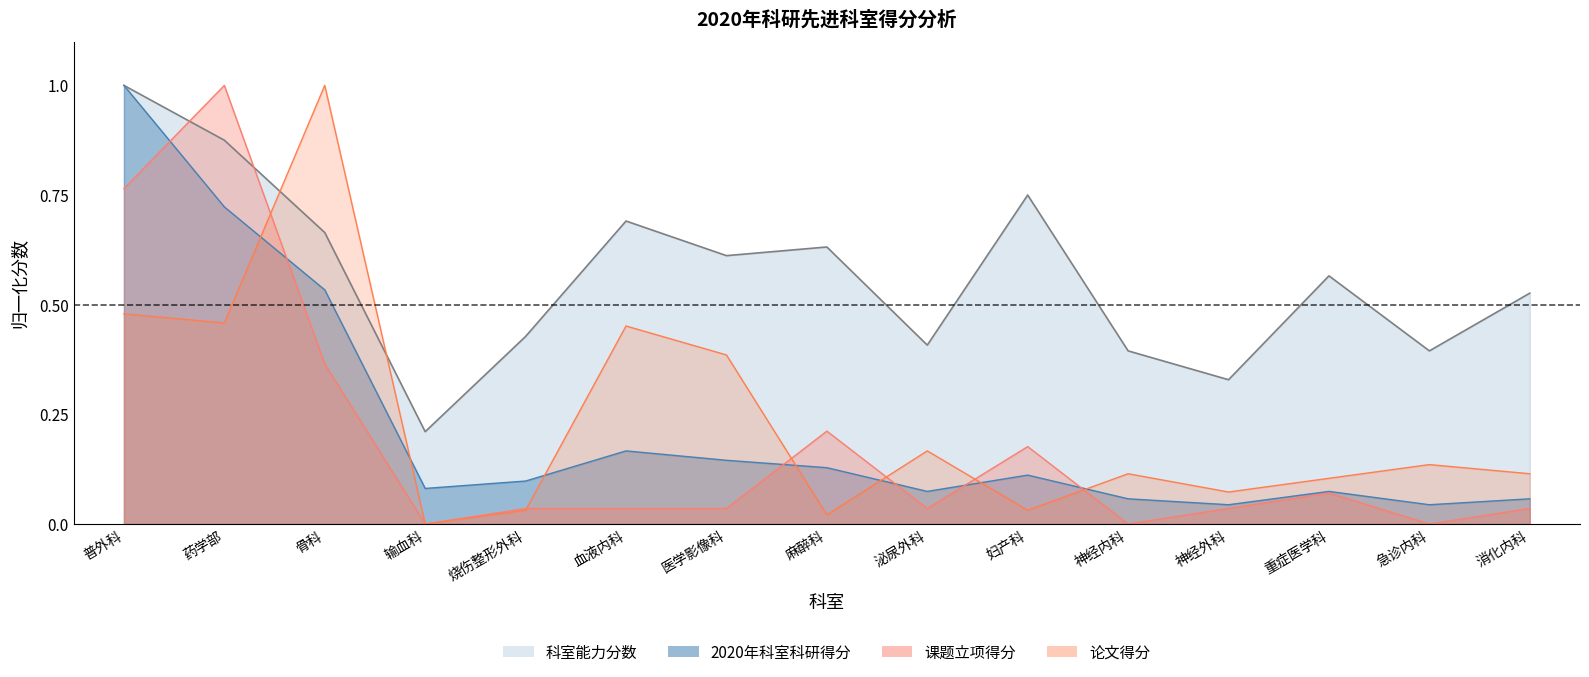

True or false: 论文得分 has more than 0 points higher than both neighbors.

True